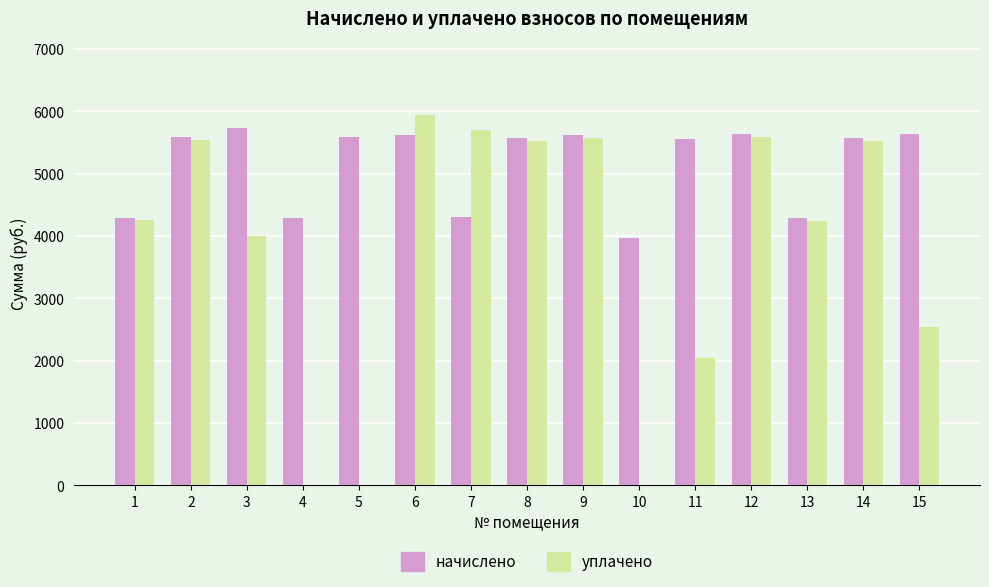

True or false: уплачено has a value of 3050.0 at 5.

False